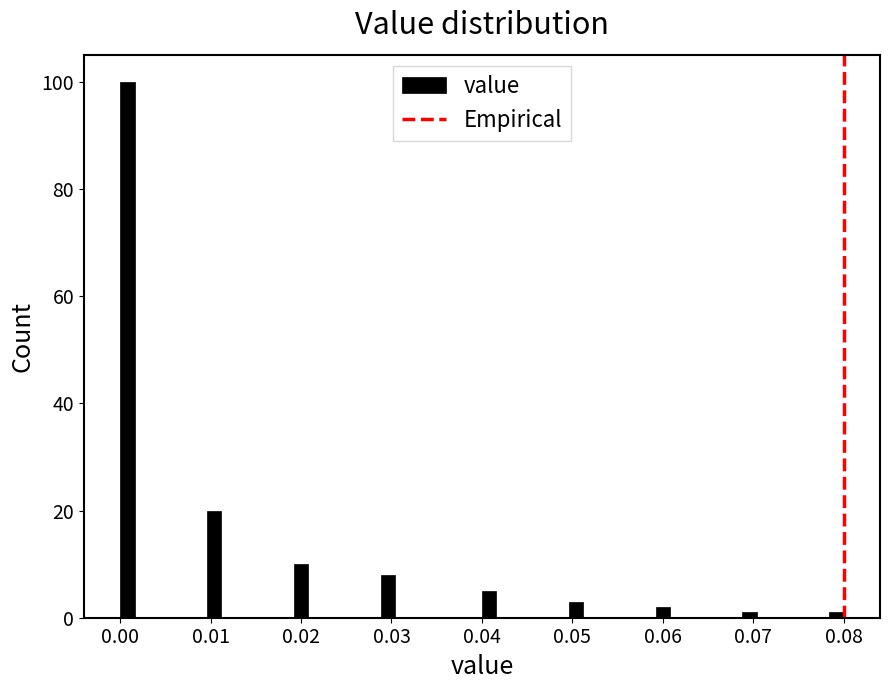

Read against the x-axis, roughly where is the centre of the tallest bar?

0.001